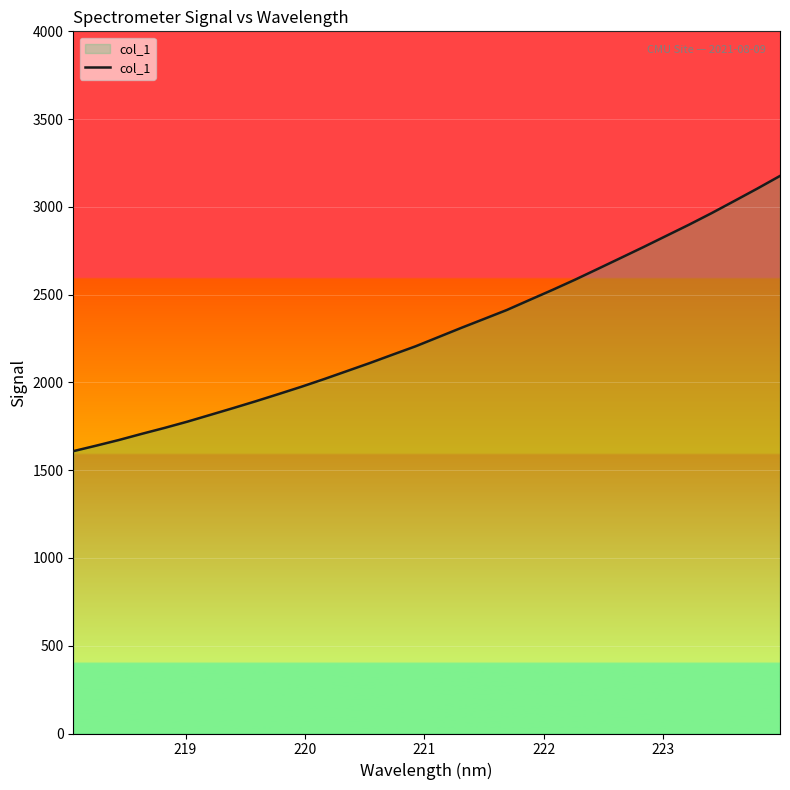

How many lines are shown in the chart?

1